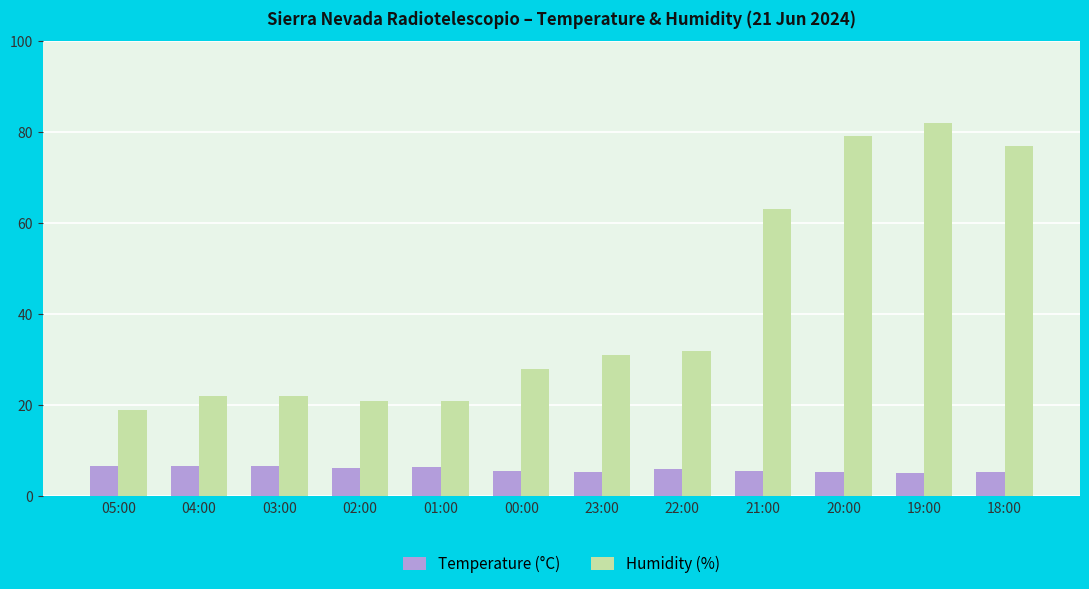

True or false: Temperature (°C) has a value of 6.7 at 05:00.

True